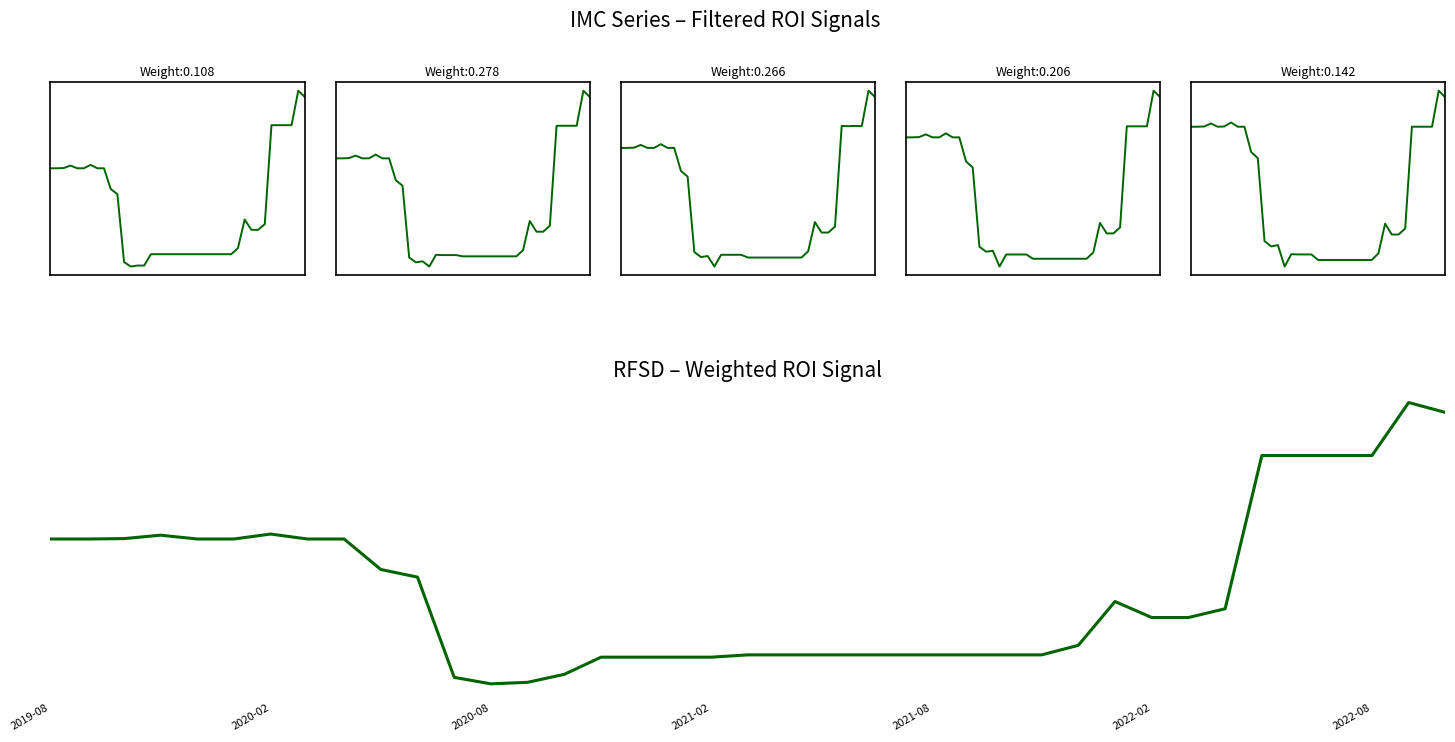

List the series in order of their overall mean, highest first.

IMC (5 Year), IMC (4 Year), IMC (3 Year), IMC (2 Year), IMC (1 Year), RFSD